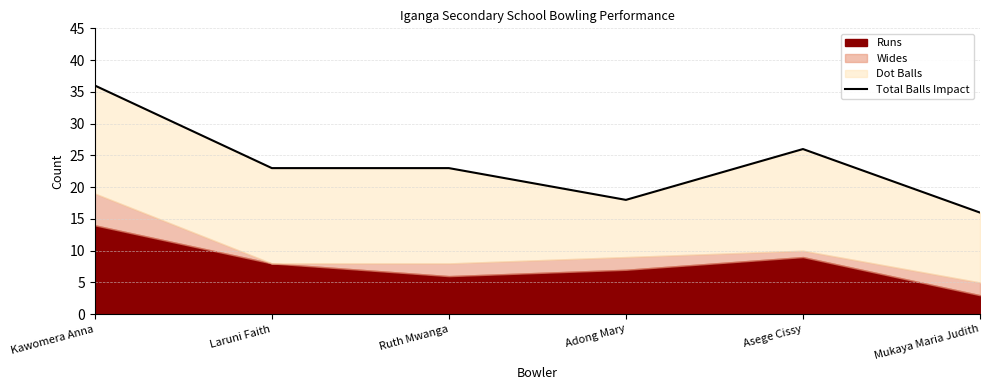

Rank the categories by value from lowest to highest.

Mukaya Maria Judith, Adong Mary, Laruni Faith, Ruth Mwanga, Asege Cissy, Kawomera Anna